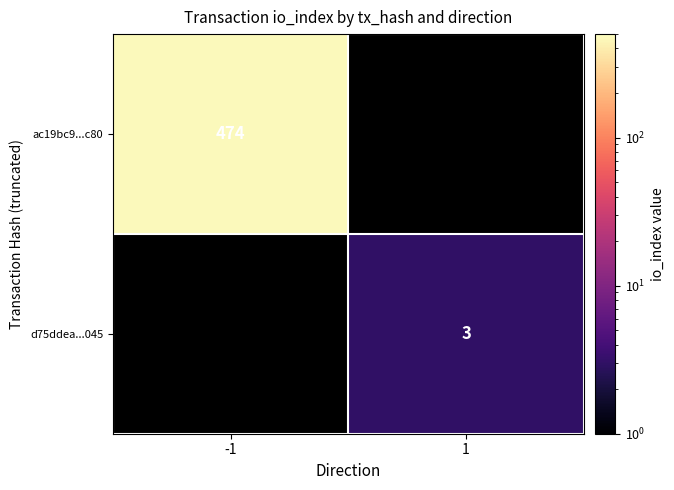

The value of ac19bc9...c80 at -1 is 755. True or false?

False